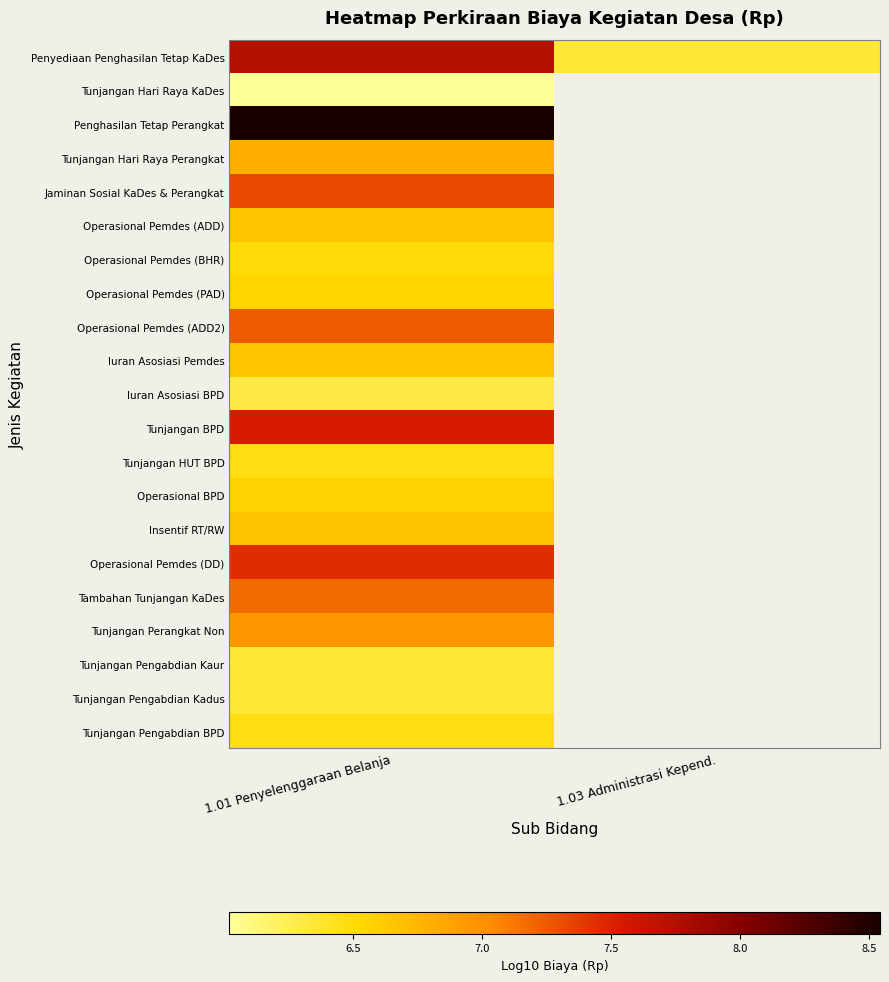

Where is Operasional Pemdes (DD) nearest to the value 7?

1.01 Penyelenggaraan Belanja